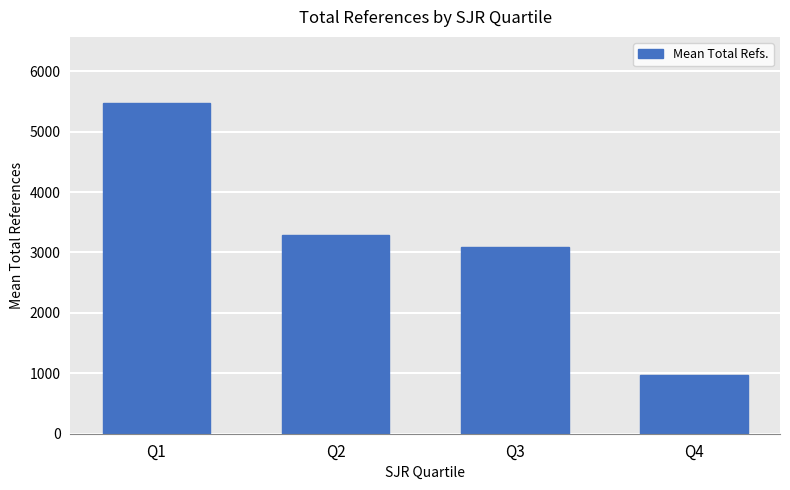

True or false: the data shows 5474.2 at Q1.

True